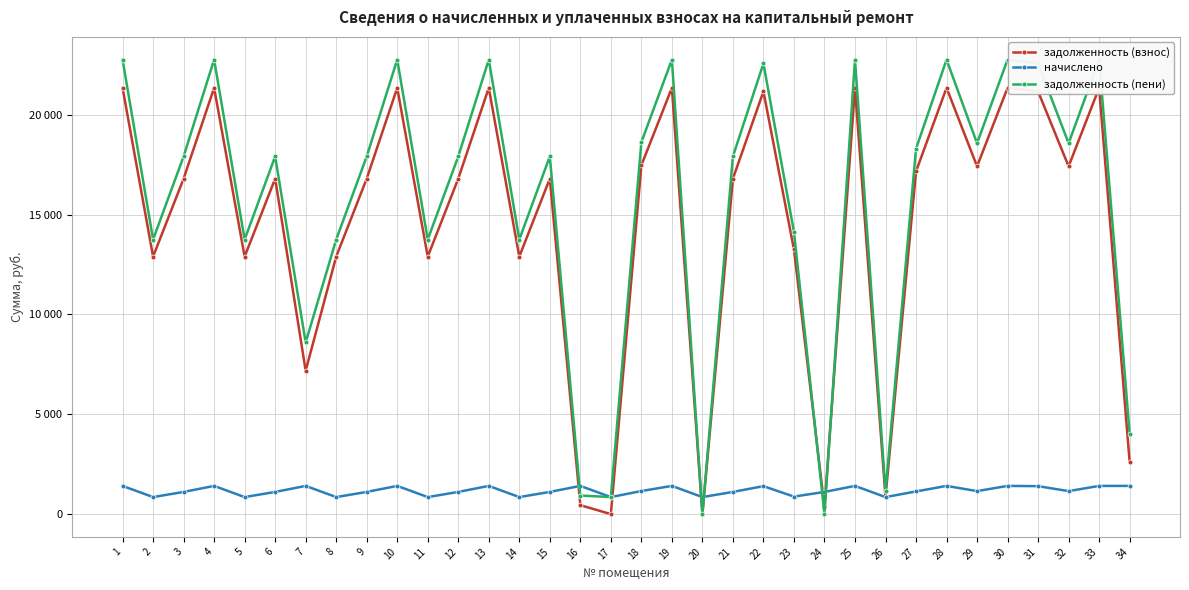

How many values in задолженность (взнос) are above zero?

33